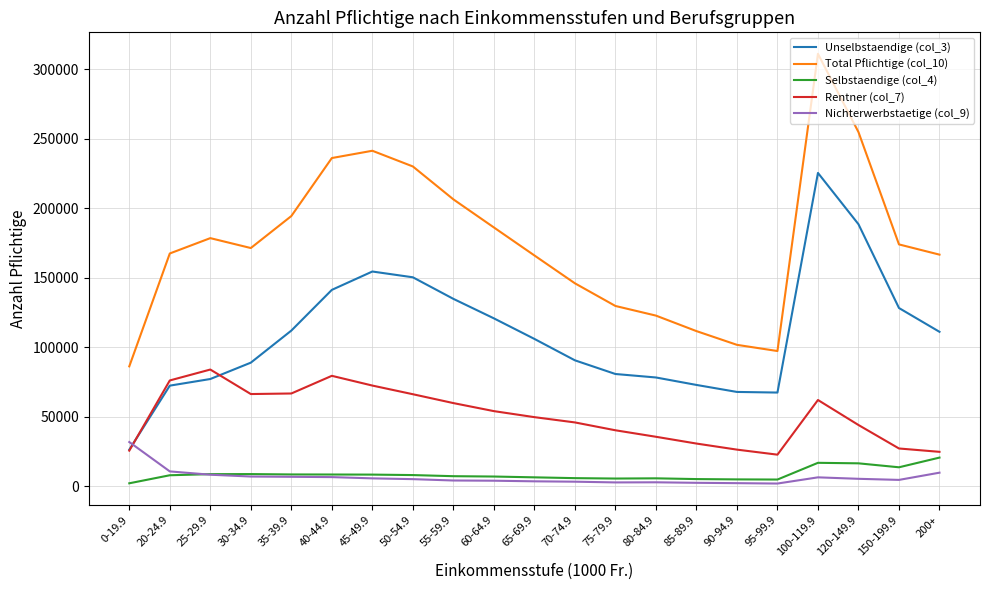

Which series has the largest range (max minus min)?

Total Pflichtige (col_10)